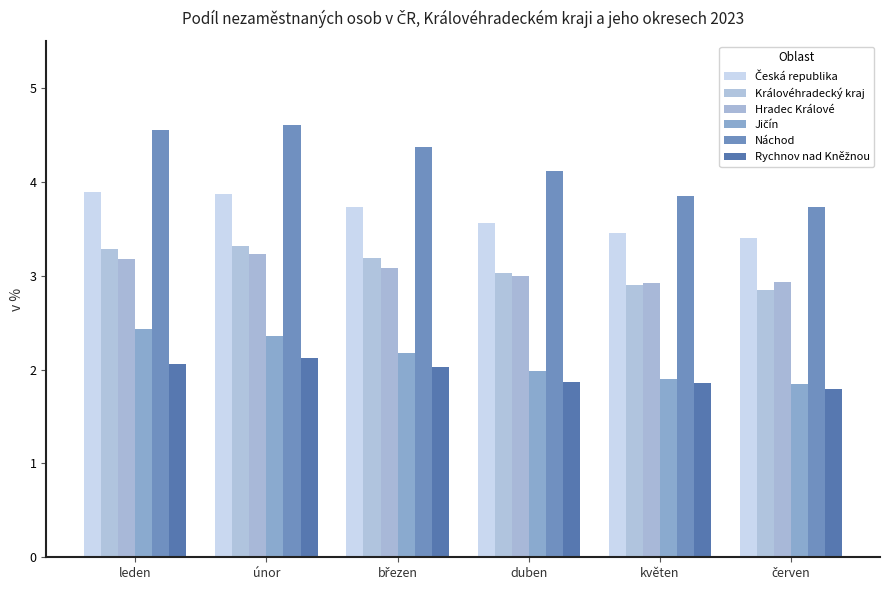

How many data points does each series have?

6